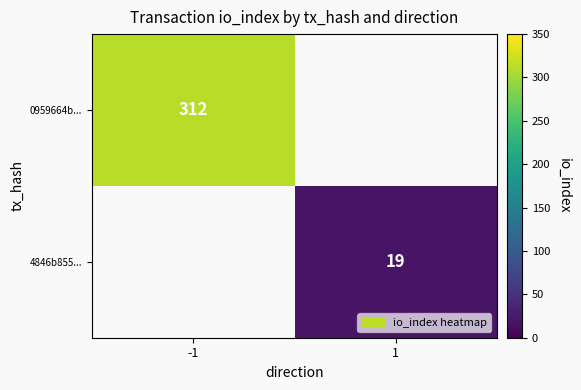

The value of 4846b855... at 1 is 4. True or false?

False